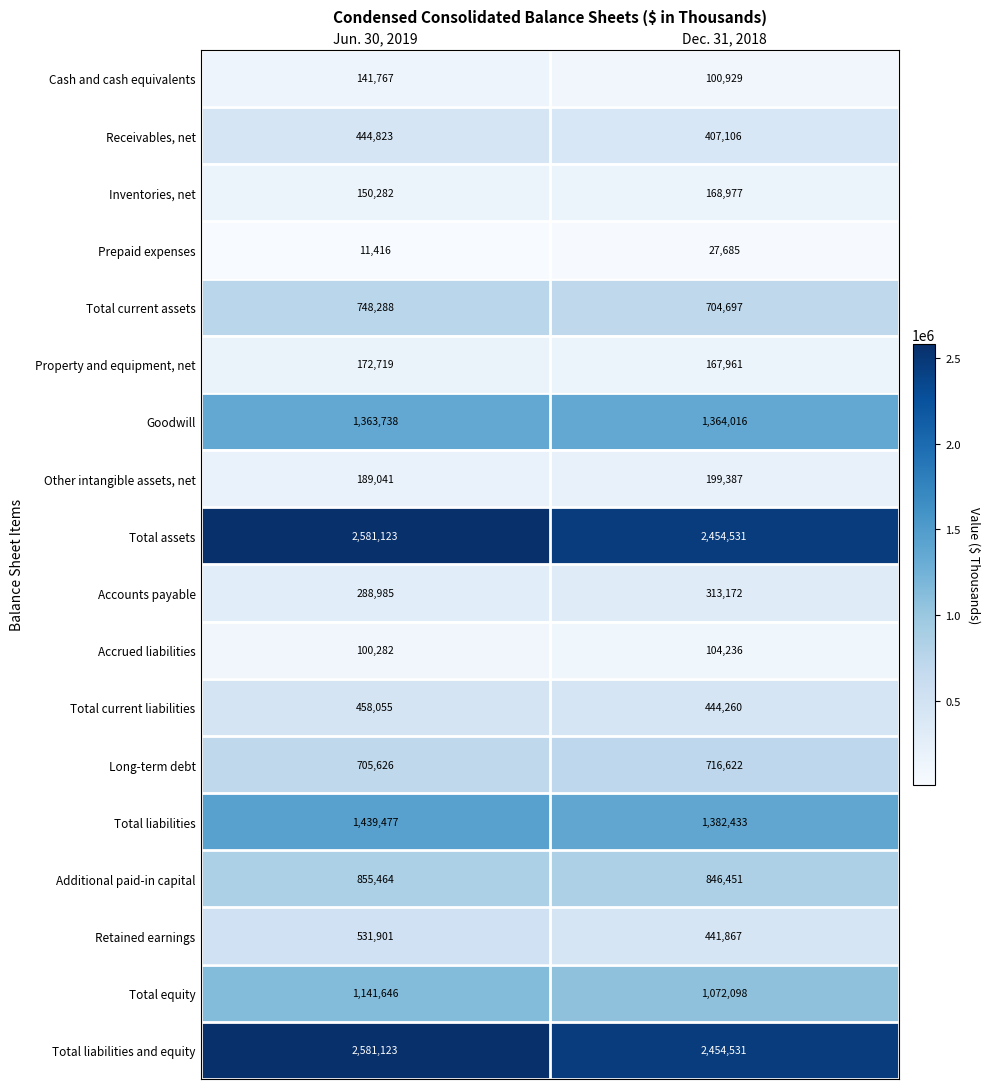

What is the spread (max minus min) of values at Jun. 30, 2019?

2569707